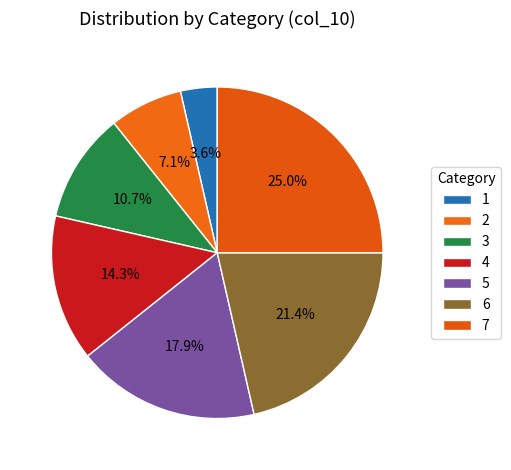

Rank the categories by value from highest to lowest.

7, 6, 5, 4, 3, 2, 1